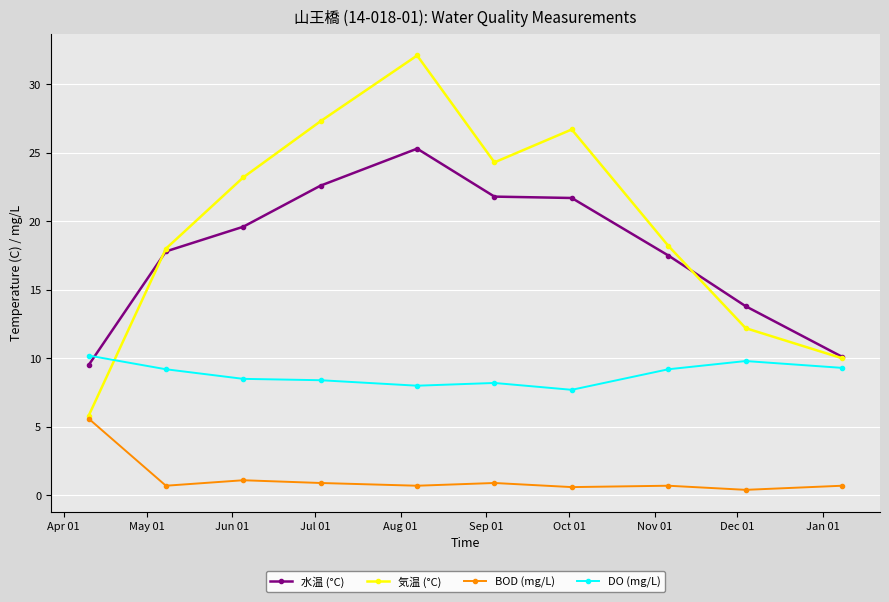

Rank the series by their maximum value, from highest to lowest.

気温 (°C), 水温 (°C), DO (mg/L), BOD (mg/L)